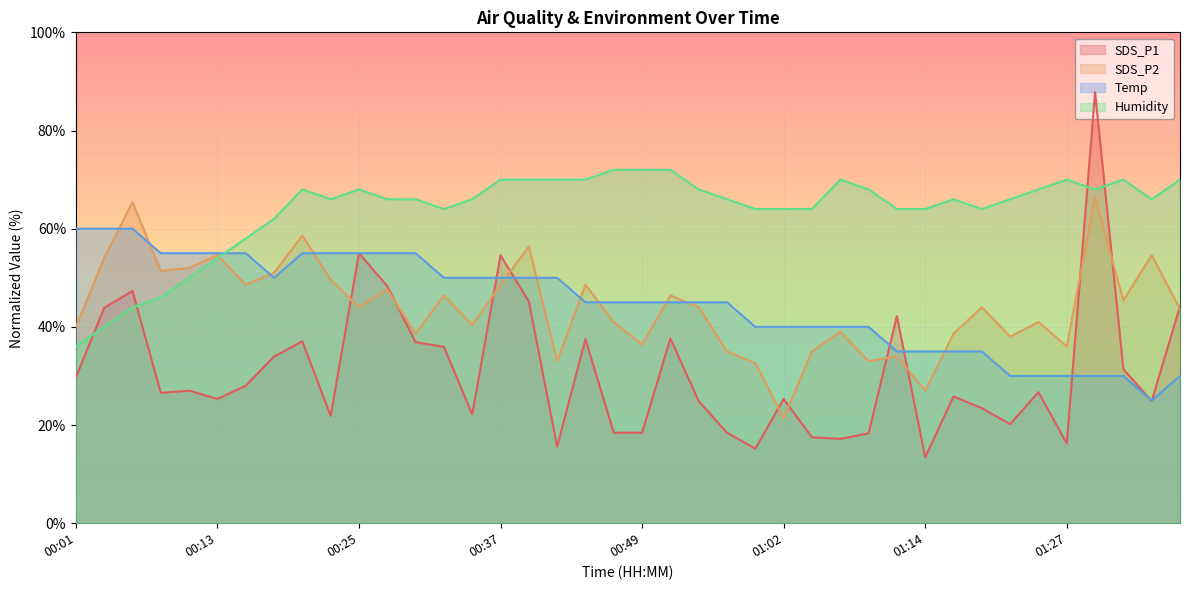

What is the average value of the Temp series?

44.7